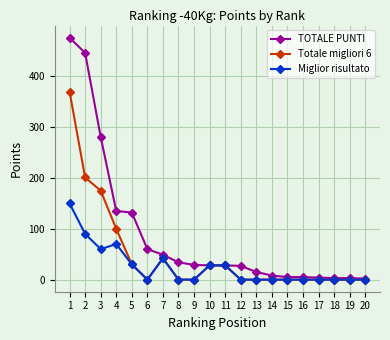

Which series changed the most between 2 and 10?

TOTALE PUNTI